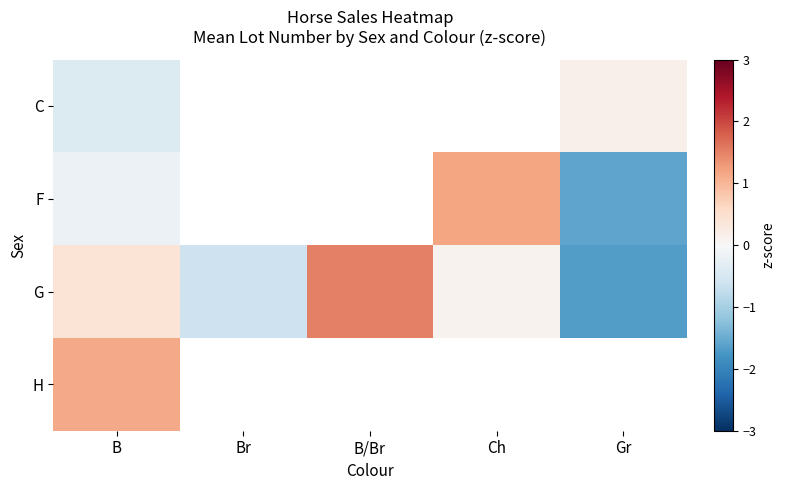

What is the sum of the G values at Gr and Br?

-2.3